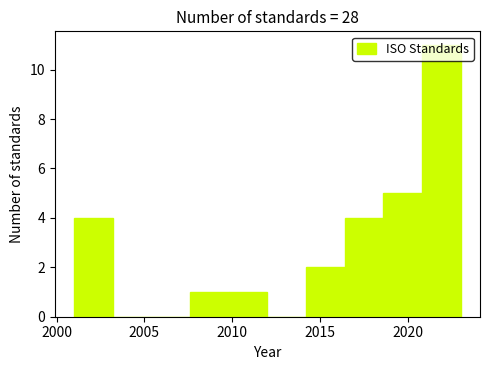

What is the height of the bar covering 2007.6 to 2009.8 on the x-axis? Neither the bar edges nor the heights are printed on the chart, so give them approximately, as read against the axes.

1